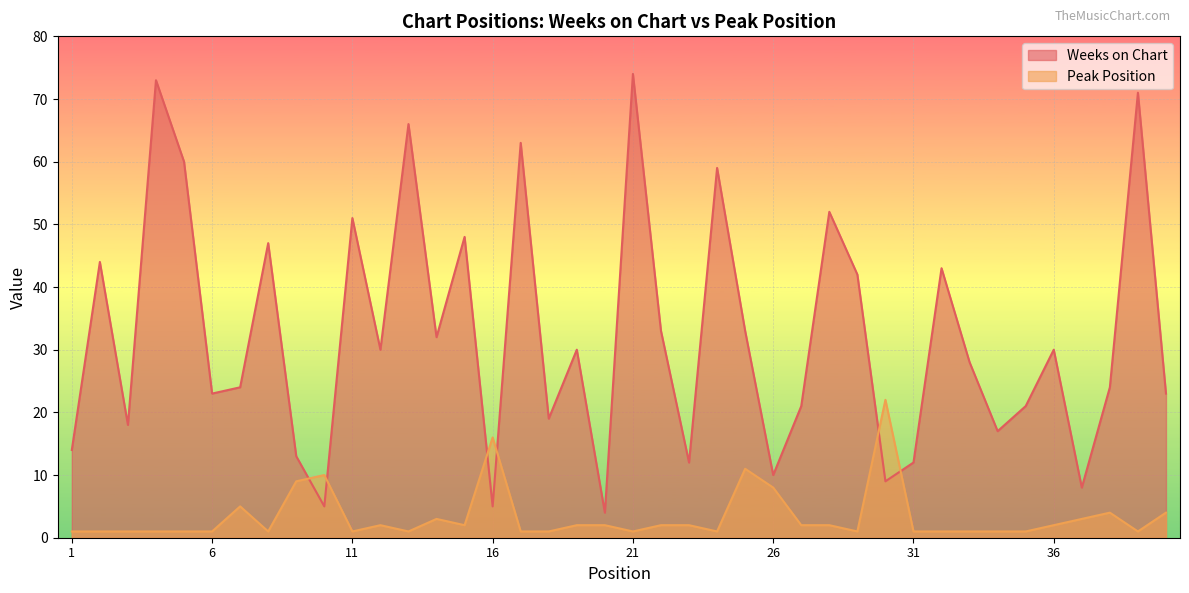

Reading left to right, transcribe all the data shown in this chart.

Weeks on Chart: 1=14	2=44	3=18	4=73	5=60	6=23	7=24	8=47	9=13	10=5	11=51	12=30	13=66	14=32	15=48	16=5	17=63	18=19	19=30	20=4	21=74	22=33	23=12	24=59	25=33	26=10	27=21	28=52	29=42	30=9	31=12	32=43	33=28	34=17	35=21	36=30	37=8	38=24	39=71	40=23
Peak Position: 1=1	2=1	3=1	4=1	5=1	6=1	7=5	8=1	9=9	10=10	11=1	12=2	13=1	14=3	15=2	16=16	17=1	18=1	19=2	20=2	21=1	22=2	23=2	24=1	25=11	26=8	27=2	28=2	29=1	30=22	31=1	32=1	33=1	34=1	35=1	36=2	37=3	38=4	39=1	40=4